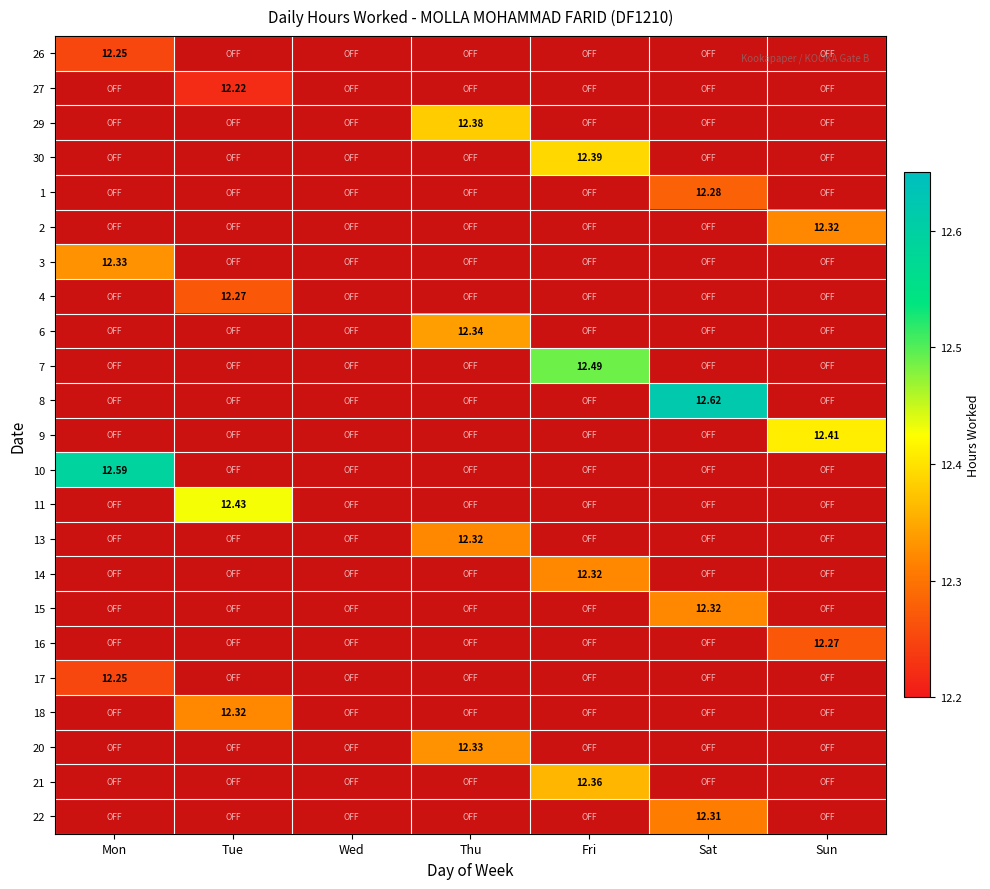

Which has a higher value, Sun or Mon?

Mon